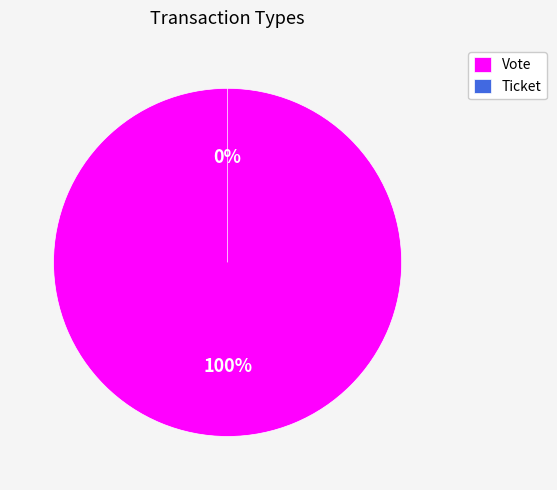

Is the sum of Vote and Ticket greater than half?

Yes